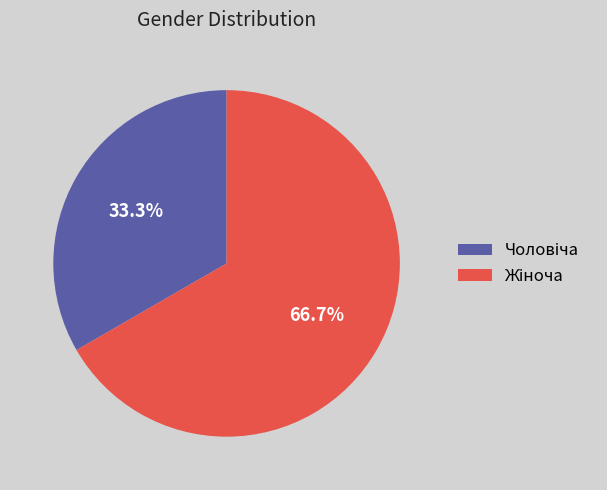

Does any single category account for the majority?

Yes